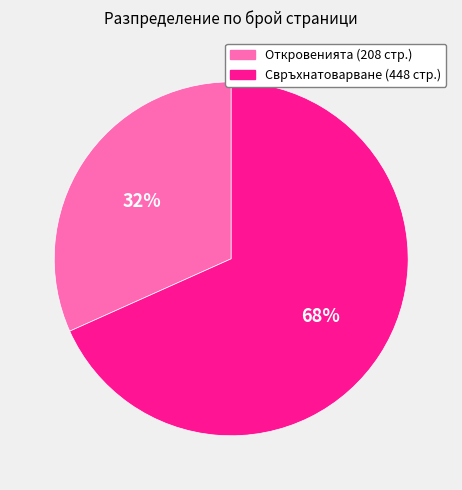

To the nearest percent, what is the average slice percentage?

50%